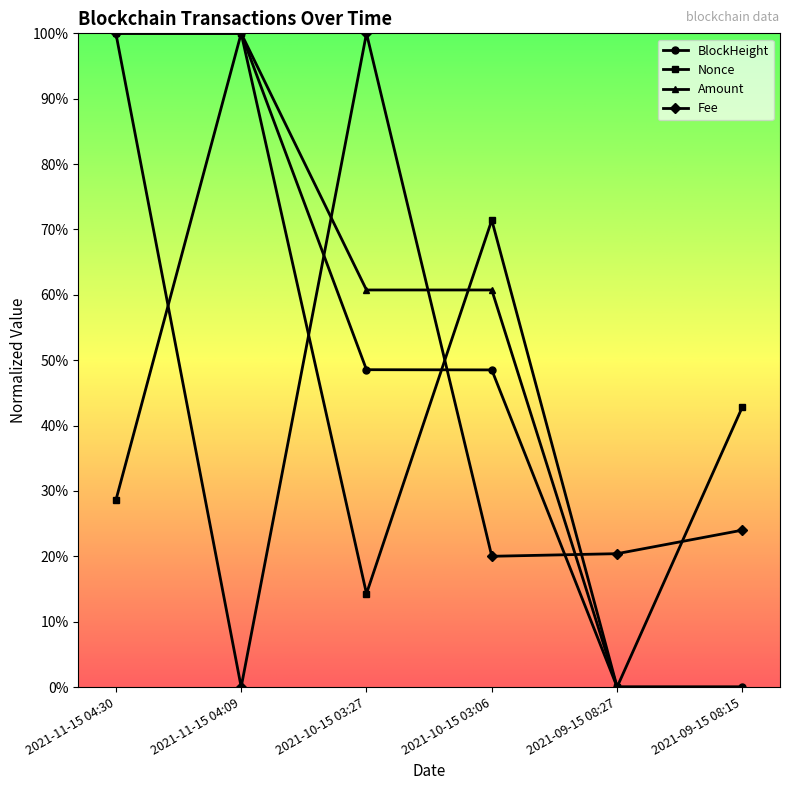

How many Nonce values are between 0 and 1?

6